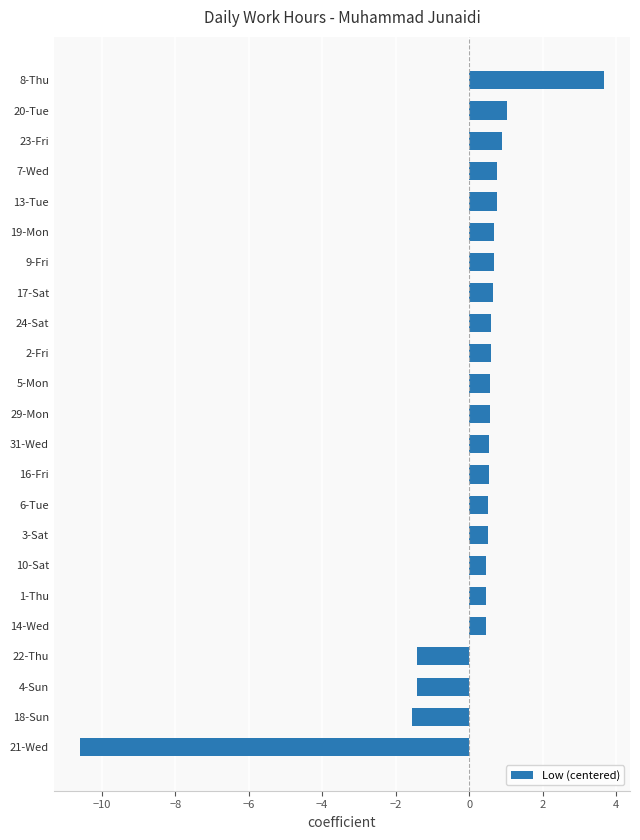

How many bars are there in total?

23